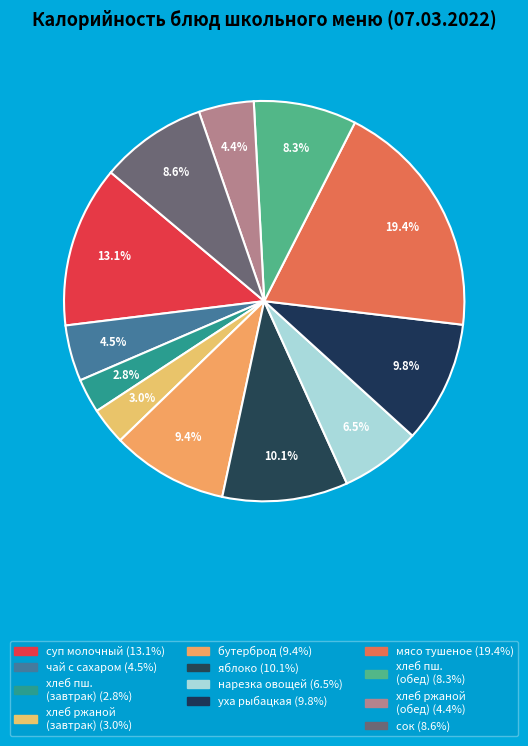

How many segments does this pie chart have?

12